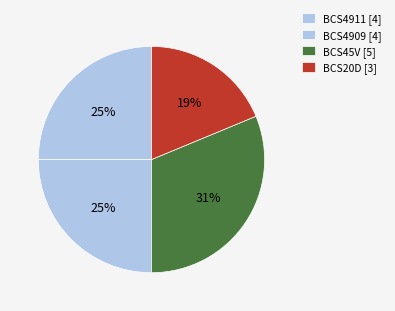

Count the number of slices in the pie.

4